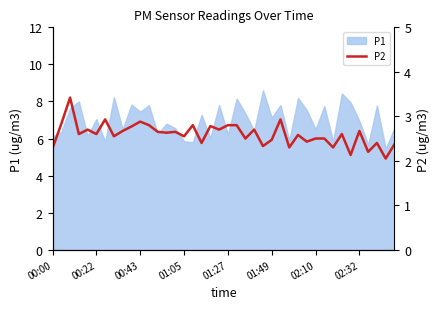

Does the chart display data point markers on the line(s)?

No